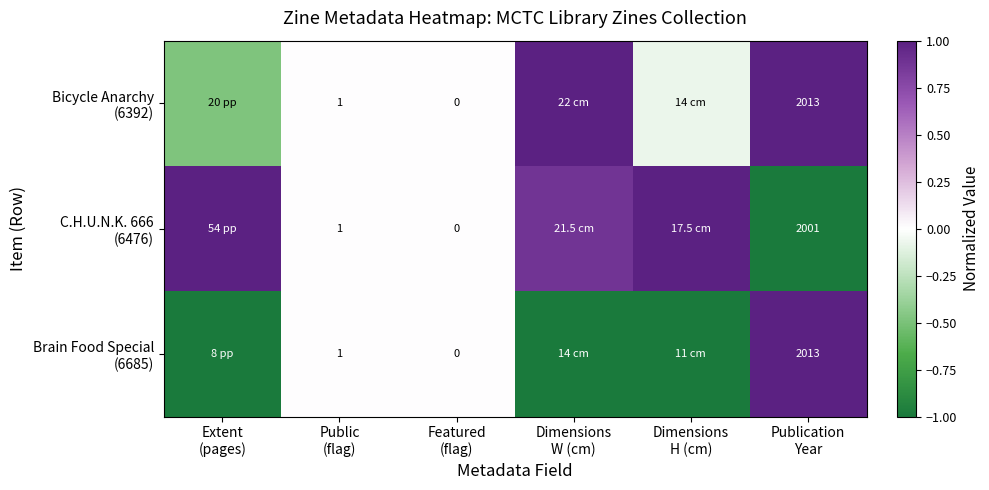

At which label is Bicycle Anarchy (6392) closest to 0?

Public (flag)